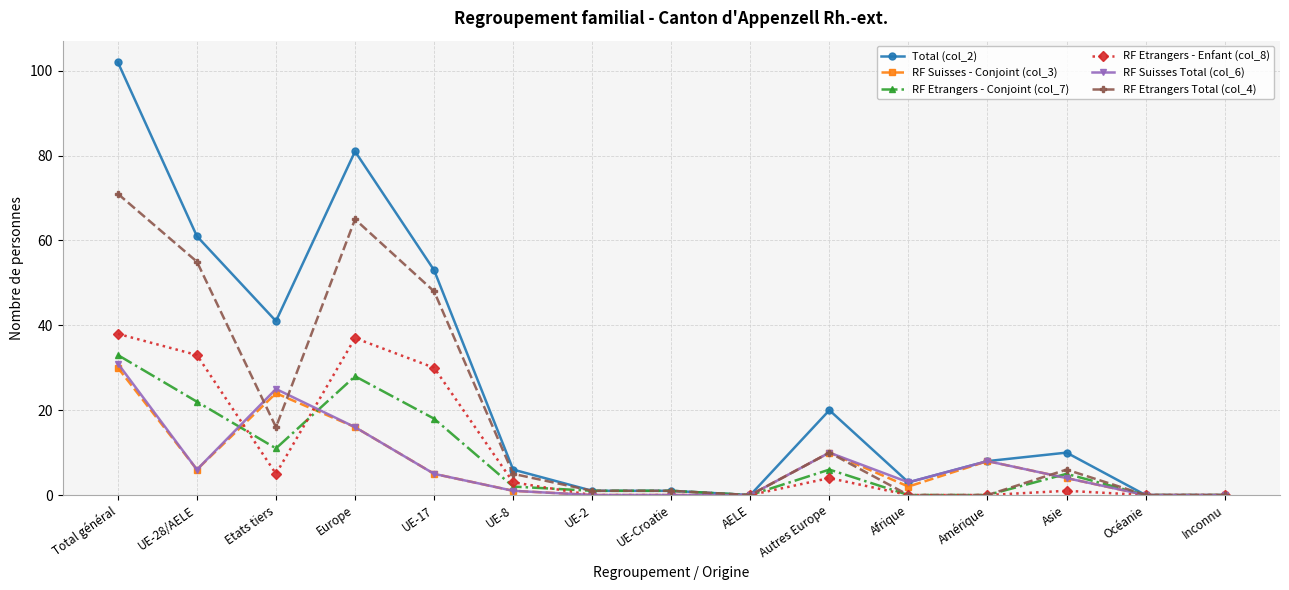

The value of RF Etrangers - Conjoint (col_7) at UE-28/AELE is 22. True or false?

True